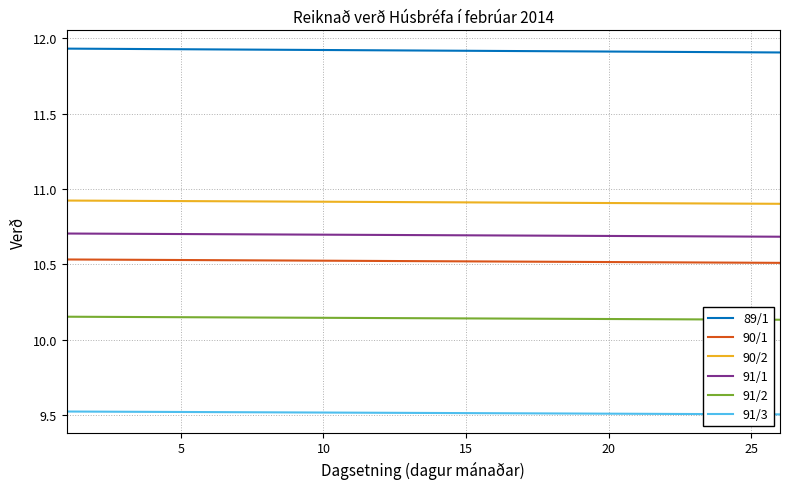

What is the lowest value of the 90/2 series?

10.9